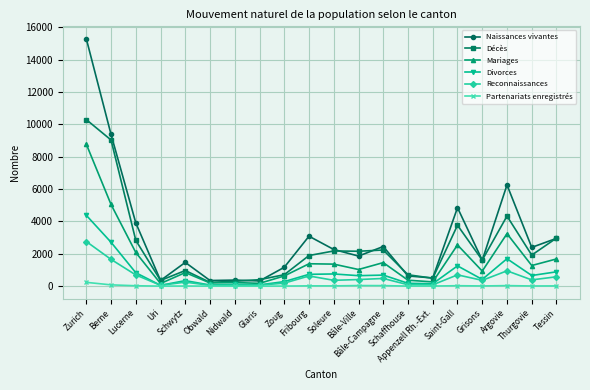

Which series has the widest spread of values?

Naissances vivantes